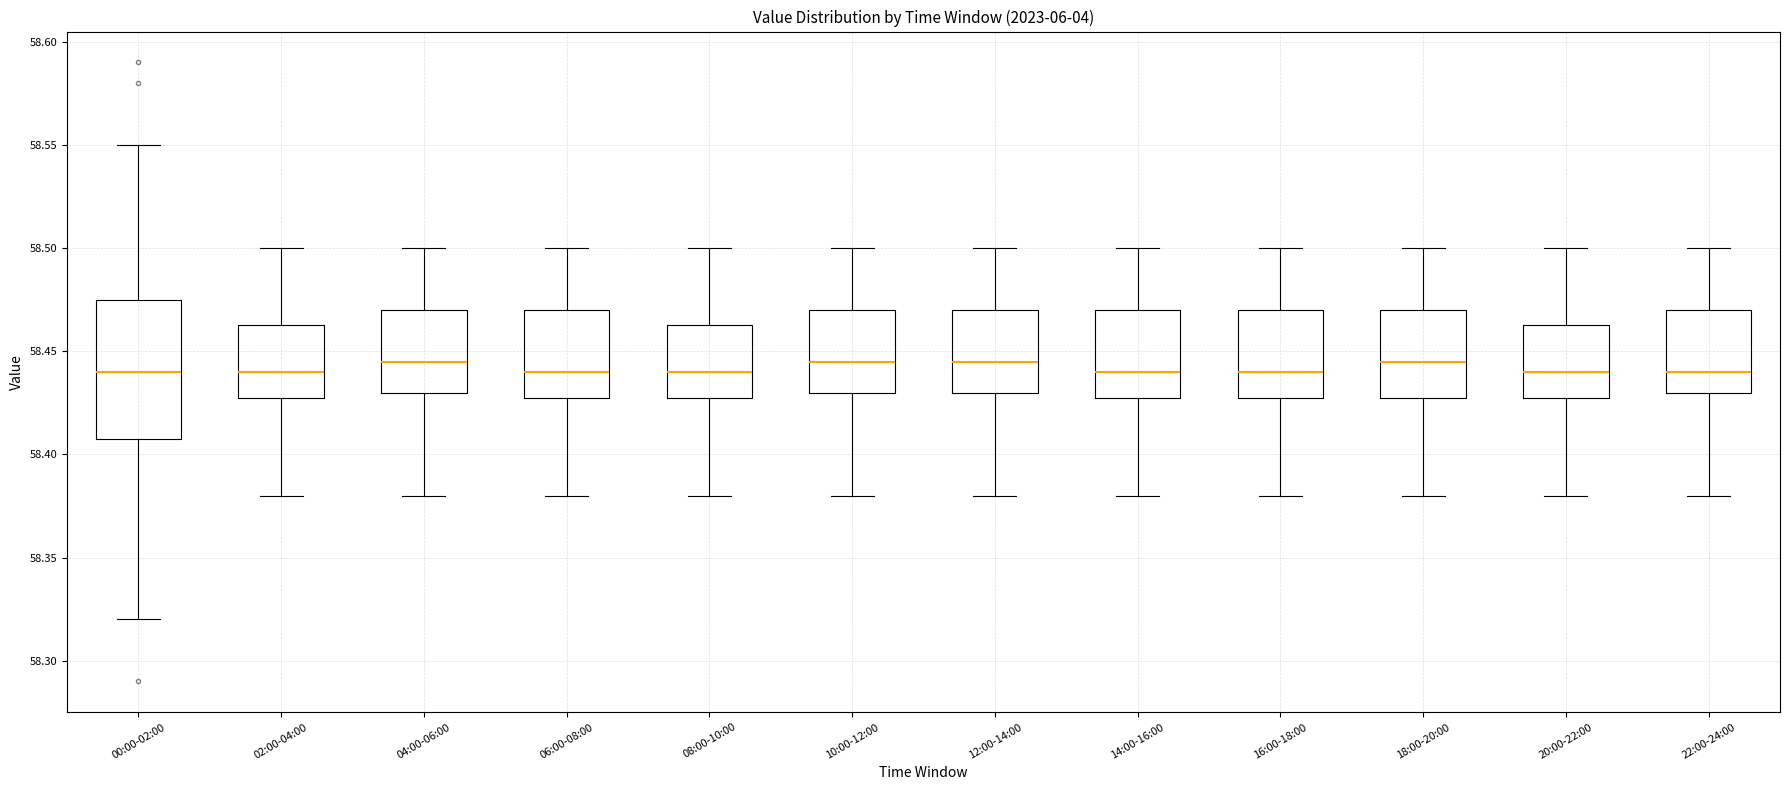

Where does the median line of the box for 08:00-10:00 sit on the y-axis? The values are not printed on the chart, so give them approximately, as read against the axis.

58.440